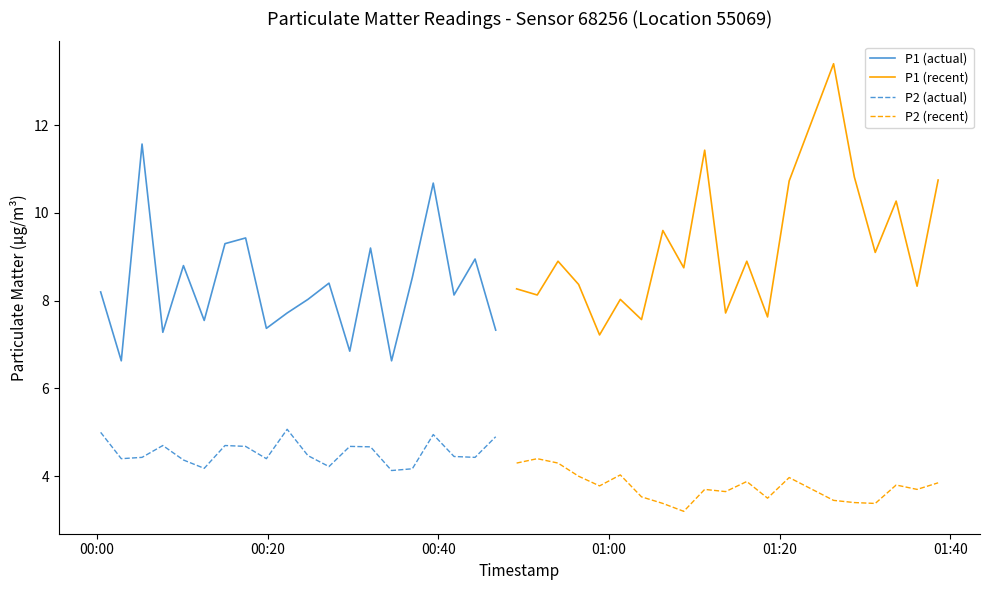

True or false: P2 (actual) and P1 (recent) intersect in this chart.

False